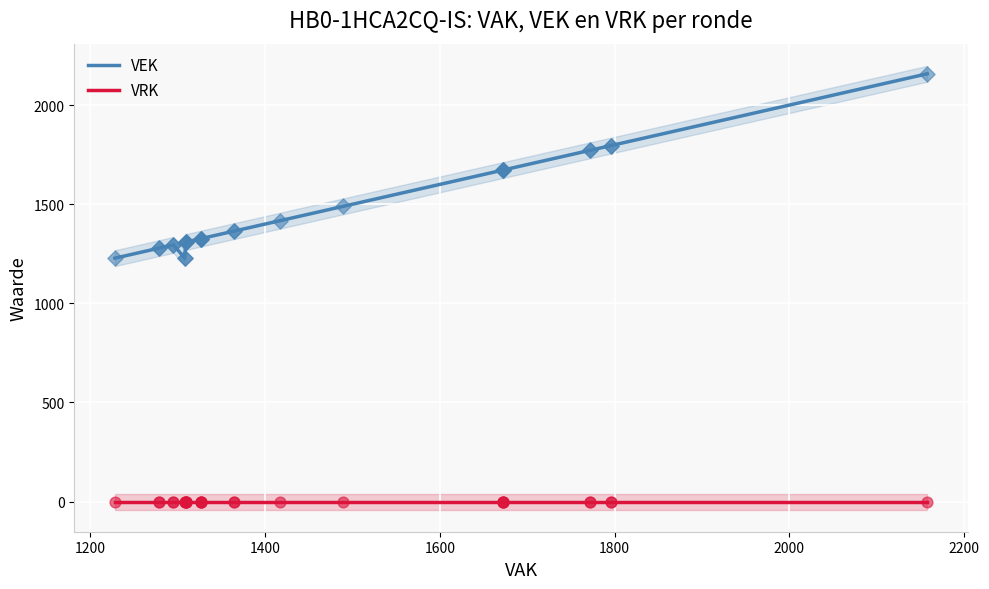

Which series reaches the minimum Y coordinate?

VRK